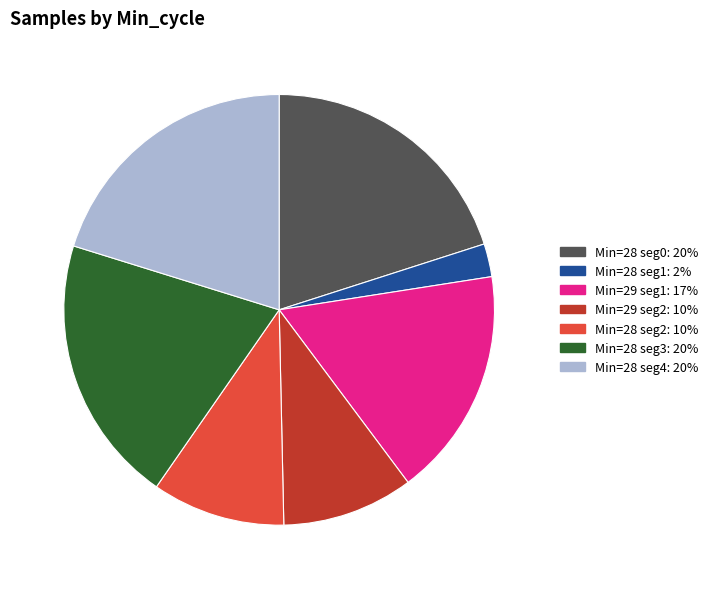

Is there any slice that represents more than half of the pie?

No